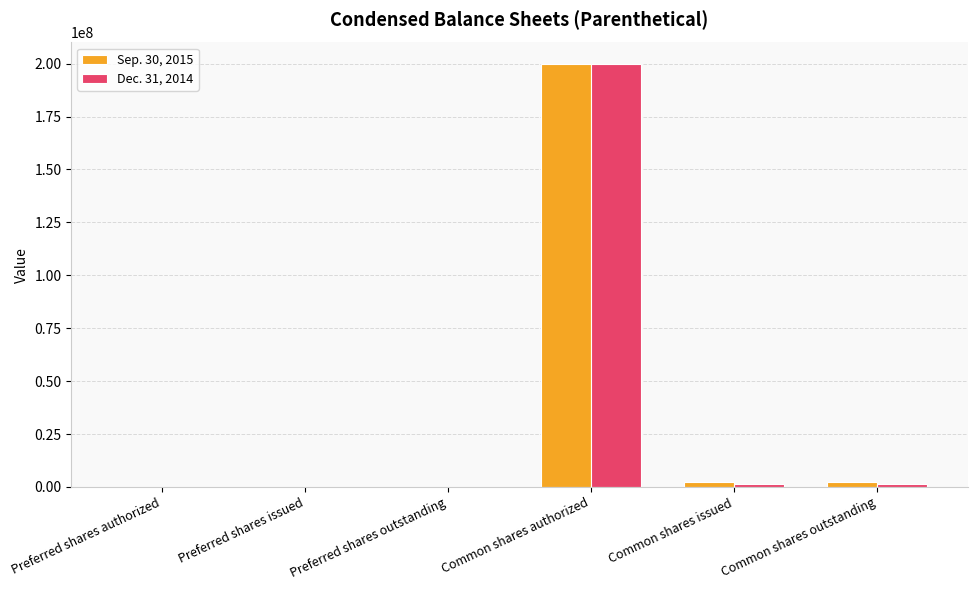

What is the maximum value for Sep. 30, 2015?

200000000